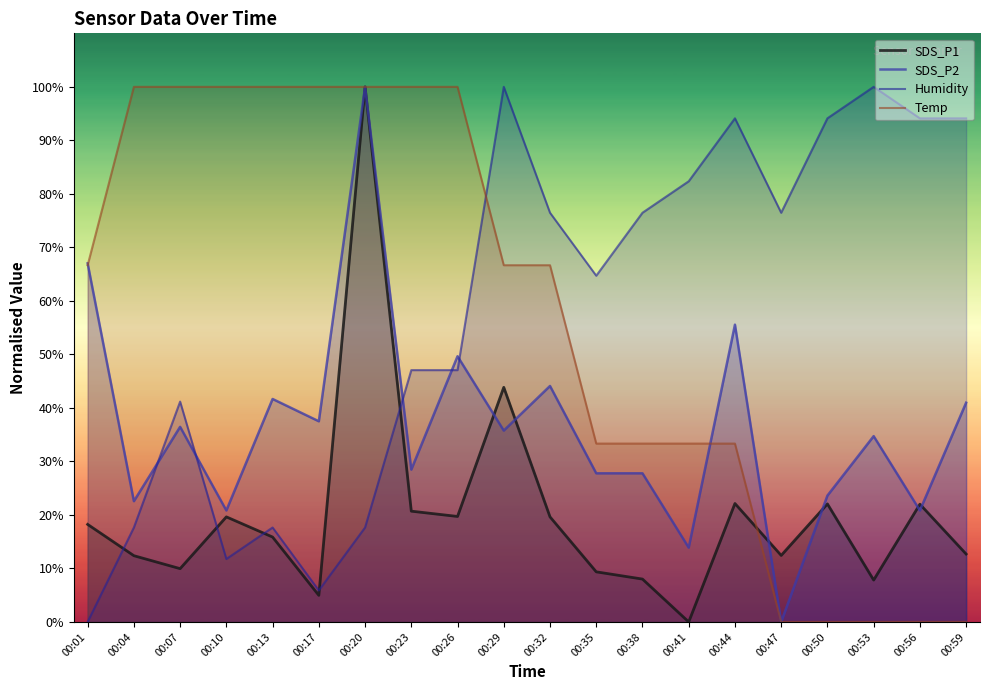

Where does the SDS_P2 series first go above 35?

00:01